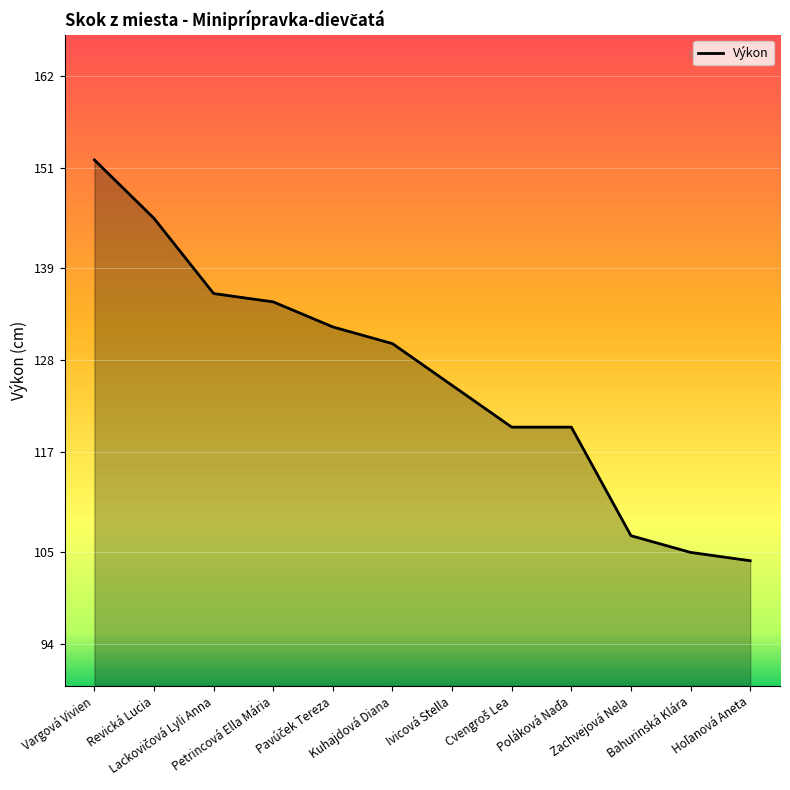

True or false: the data shows 263 at Vargová Vivien.

False